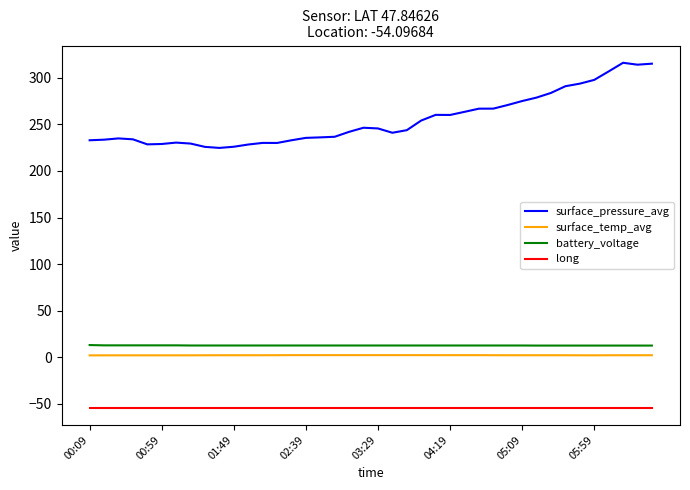

Which series has the largest total across all categories?

surface_pressure_avg